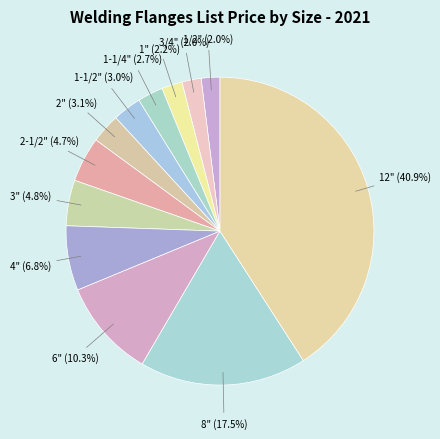

Count the number of slices in the pie.

12